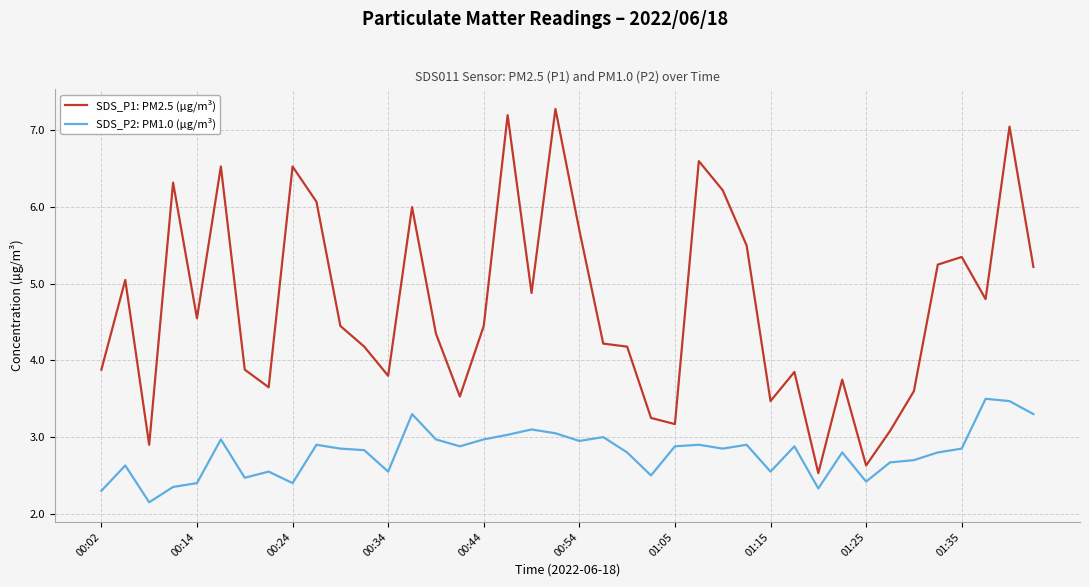

What is the maximum value for SDS_P2: PM1.0 (µg/m³)?

3.5